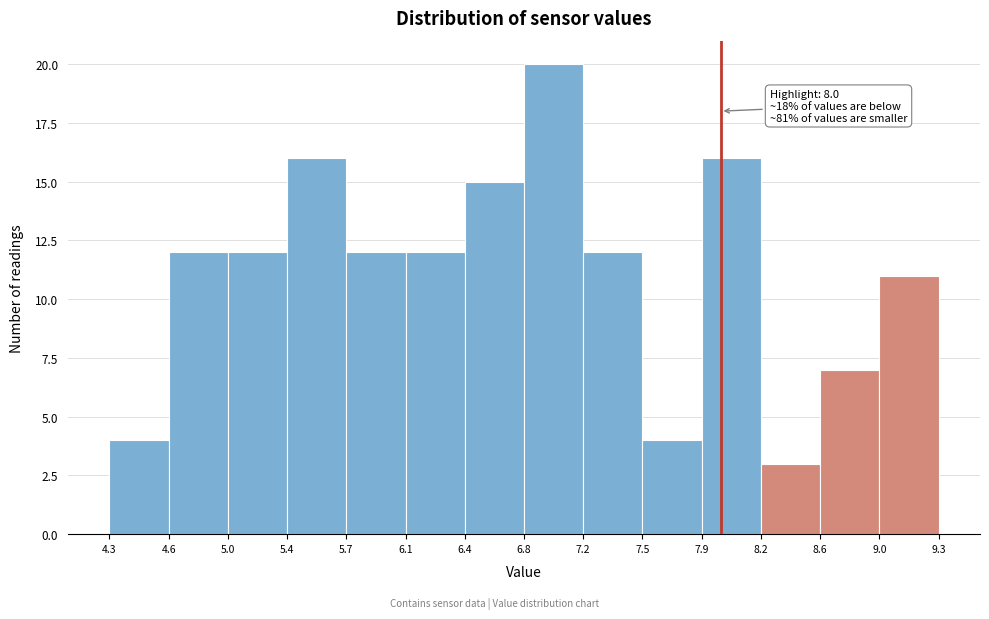

Which range on the x-axis has the tallest bar?

6.8 to 7.2